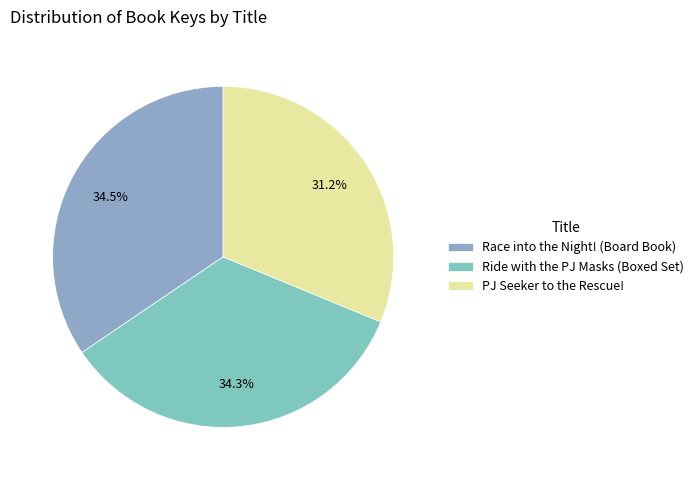

To the nearest percent, what percentage of the pie is PJ Seeker to the Rescue!?

31%